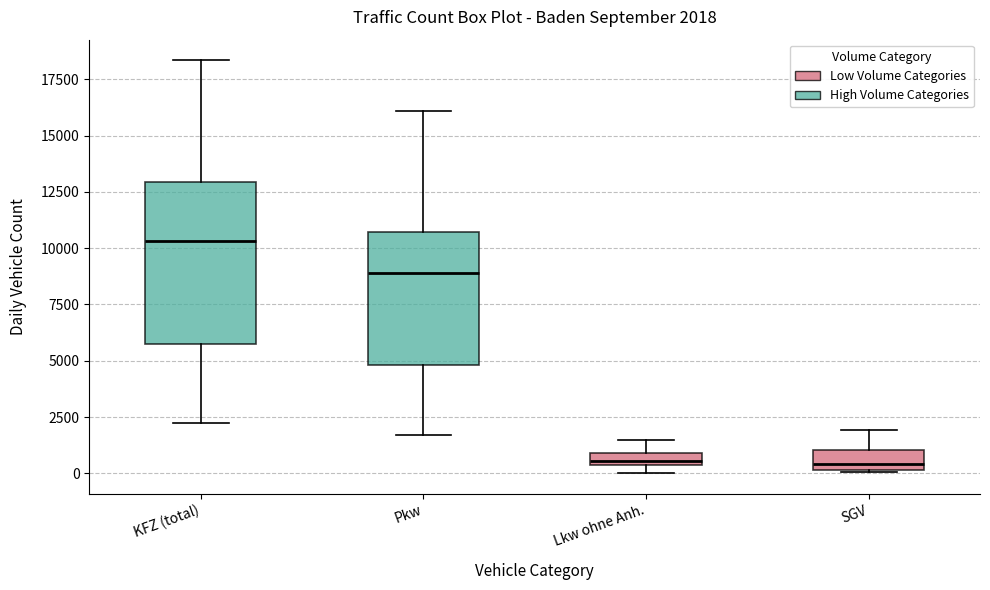

Which box has the highest median line?

KFZ (total)